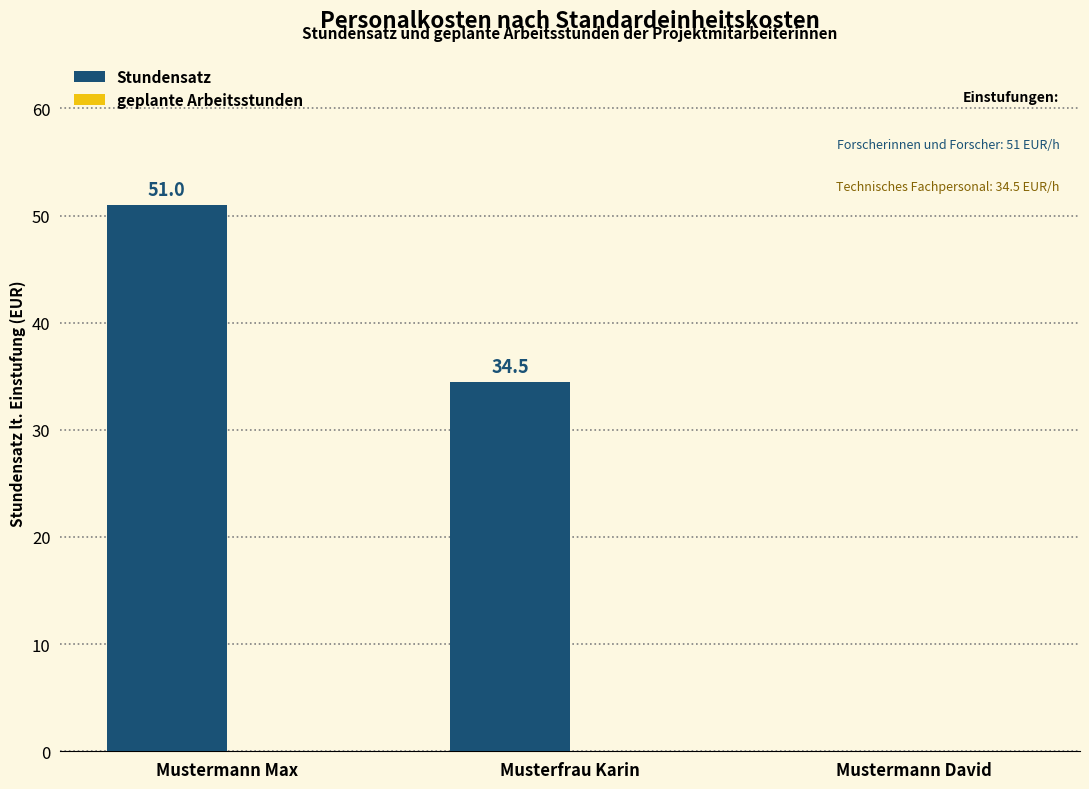

What is the sum of all values?

85.5